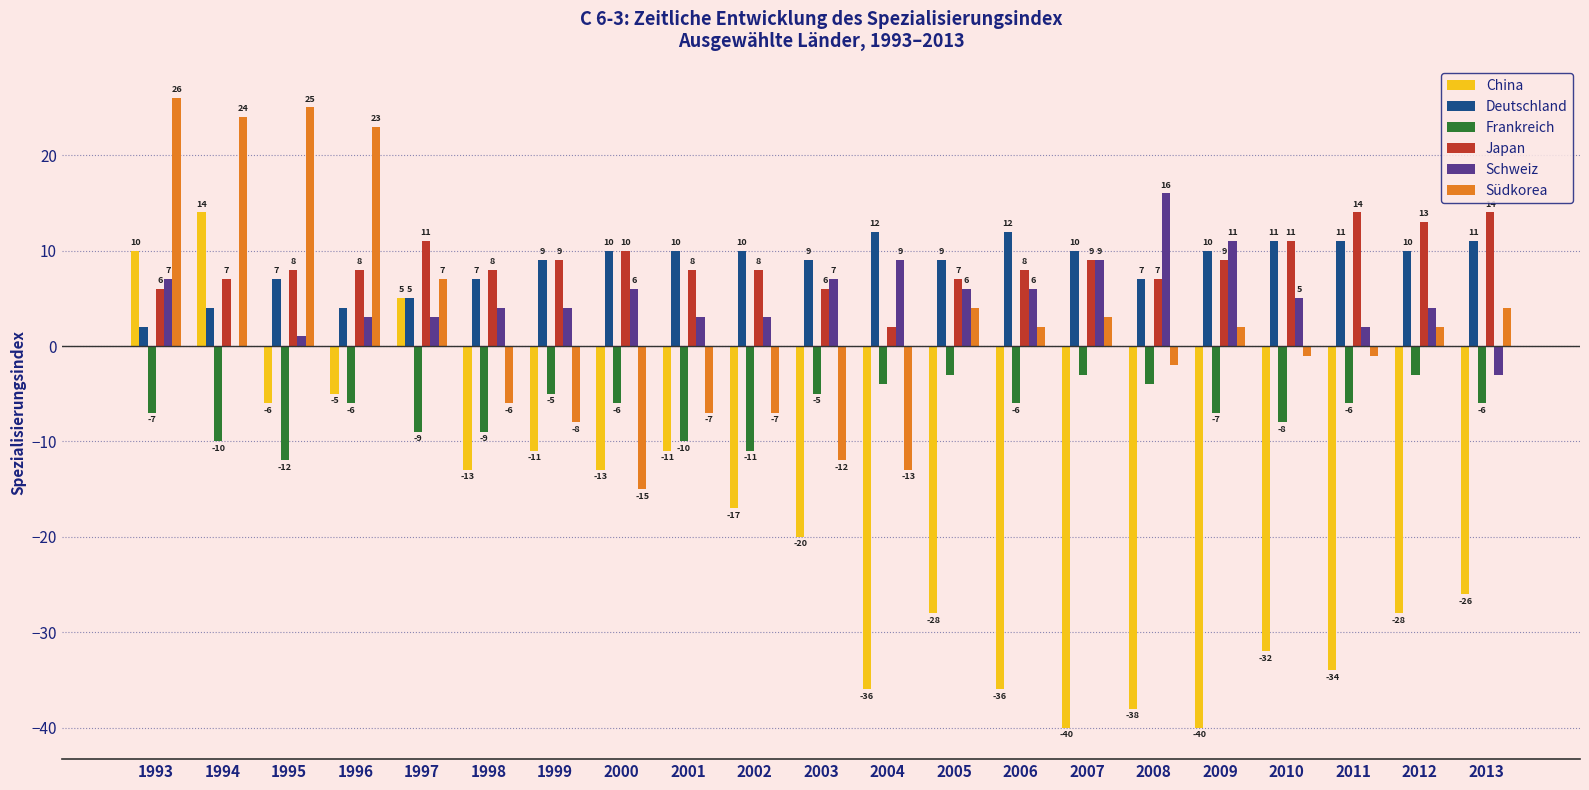

What is the maximum value shown in the chart?

26